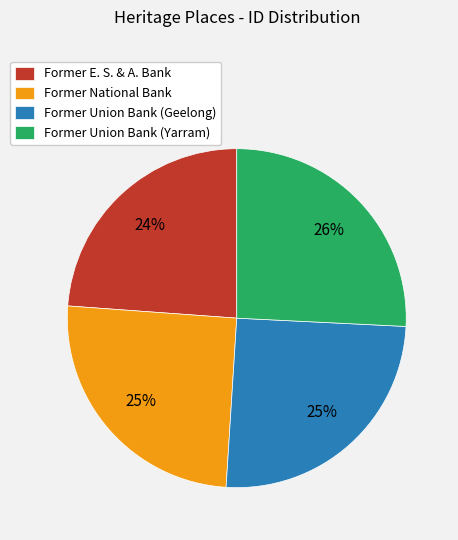

To the nearest percent, what portion does Former E. S. & A. Bank represent?

24%